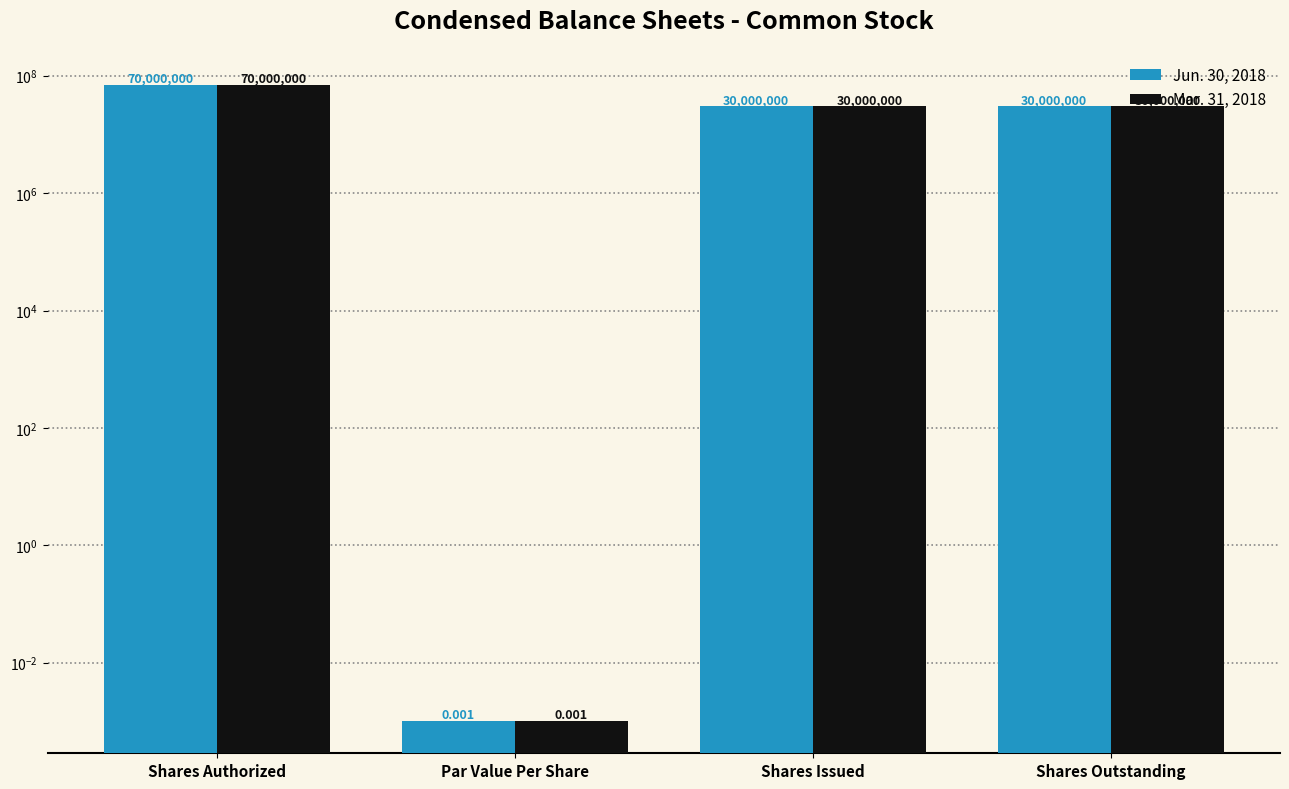

At which label is Jun. 30, 2018 closest to 35000000?

Shares Issued